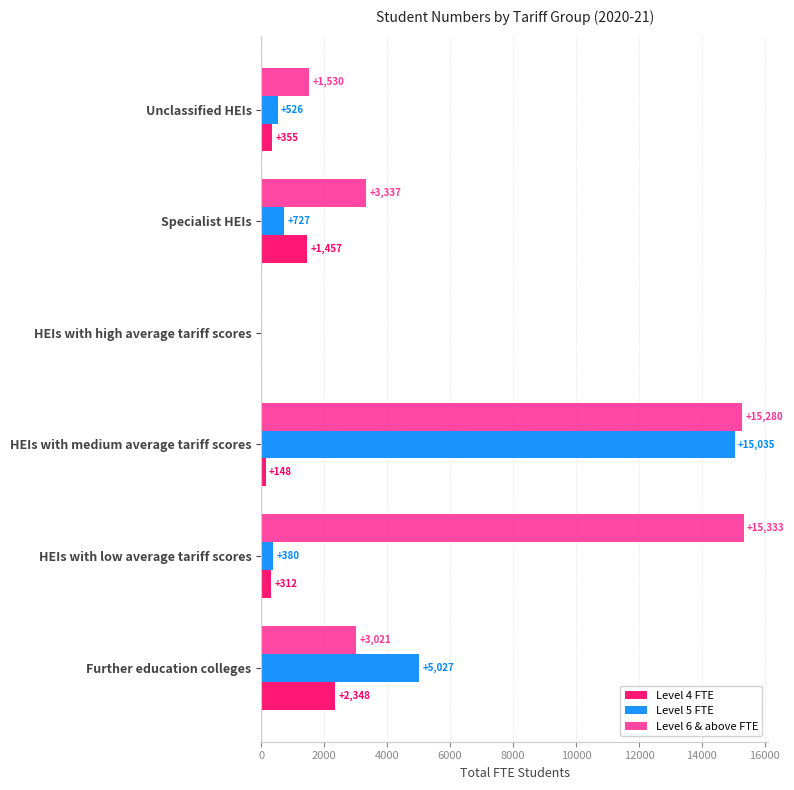

How many series are shown in this chart?

3